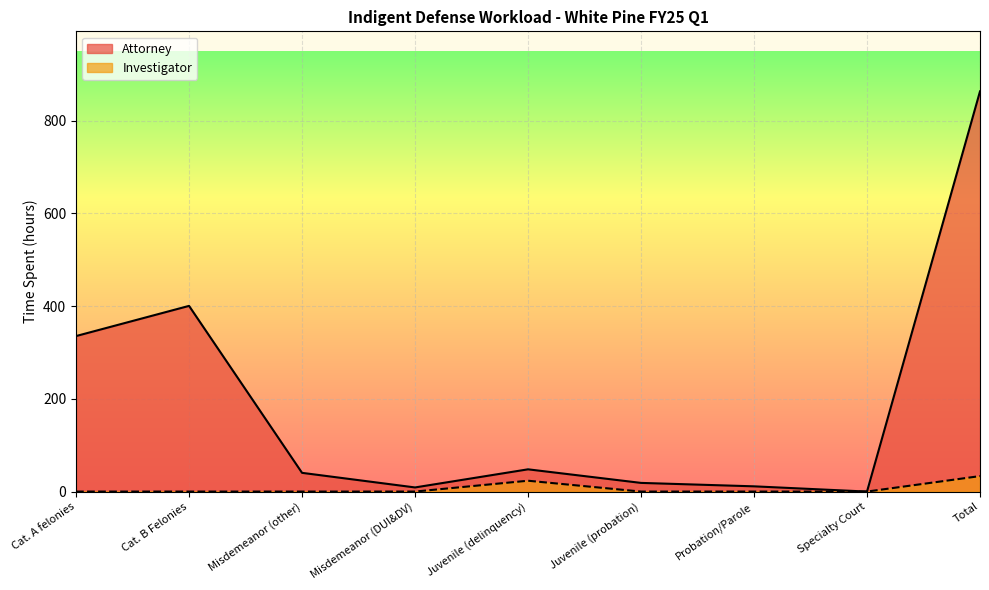

How many categories are shown in the chart?

9